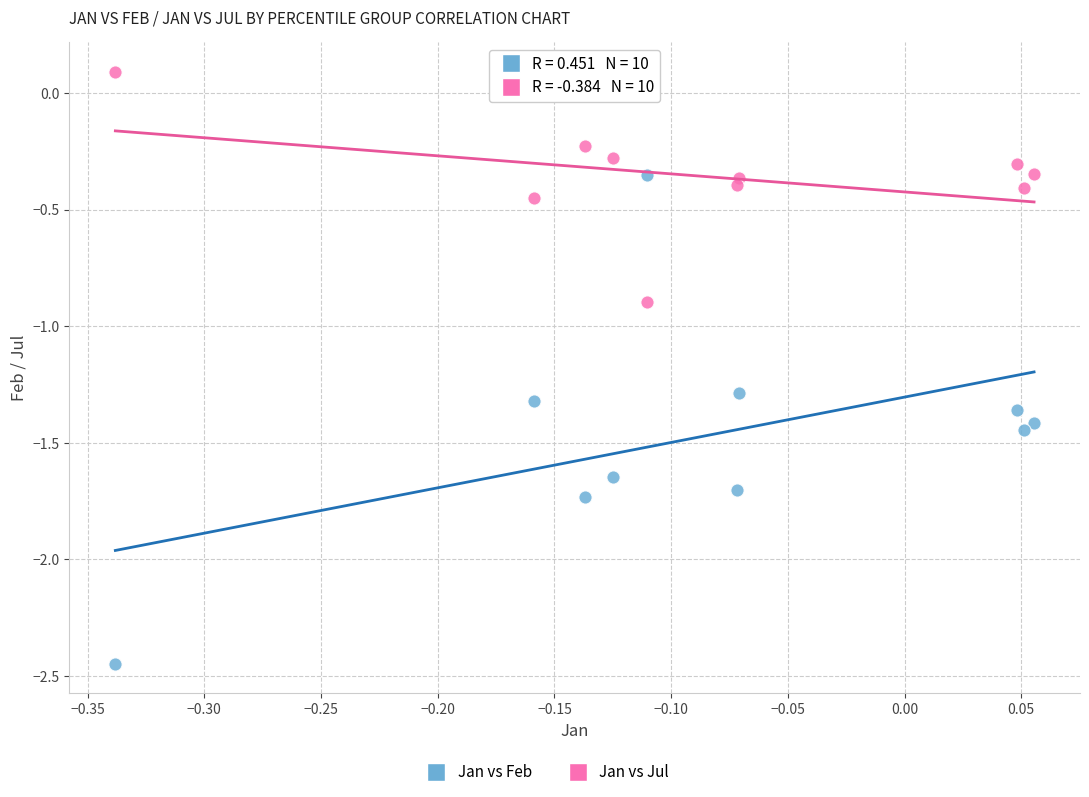

Which series contains the highest Y value?

Jan vs Jul